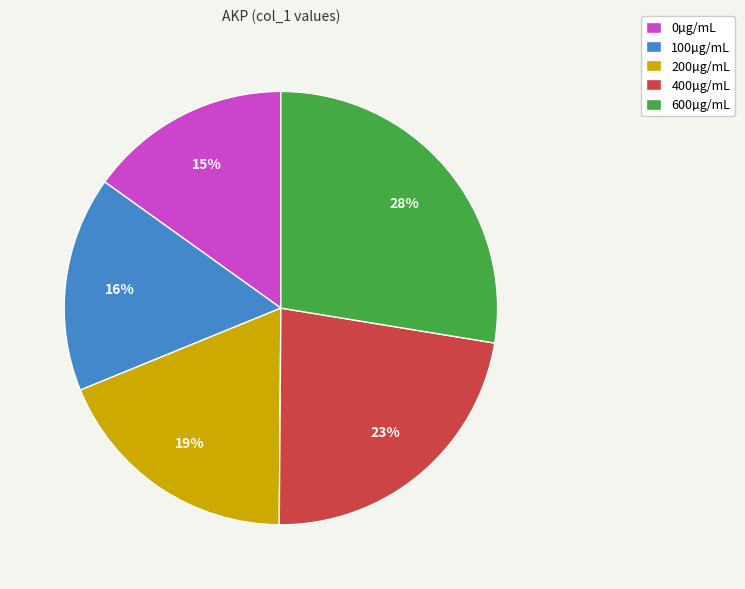

Rank the categories by value from highest to lowest.

600µg/mL, 400µg/mL, 200µg/mL, 100µg/mL, 0µg/mL